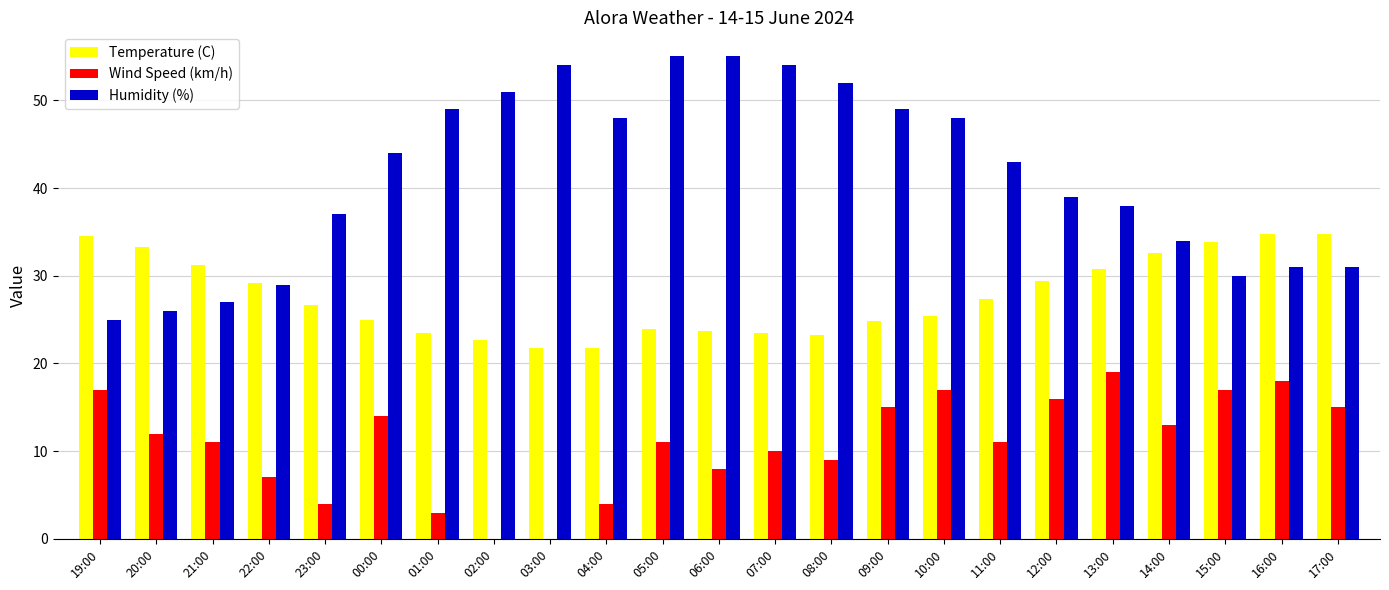

True or false: Humidity (%) has a value of 44.0 at 00:00.

True